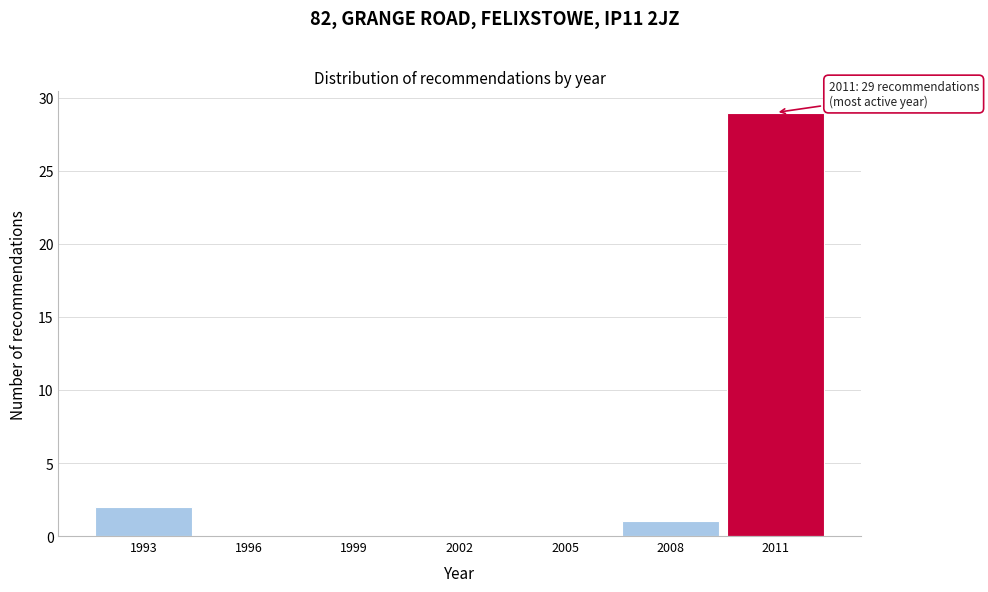

Reading left to right, what are all the values shown in this chart?

1993=2	1996=0	1999=0	2002=0	2005=0	2008=1	2011=29